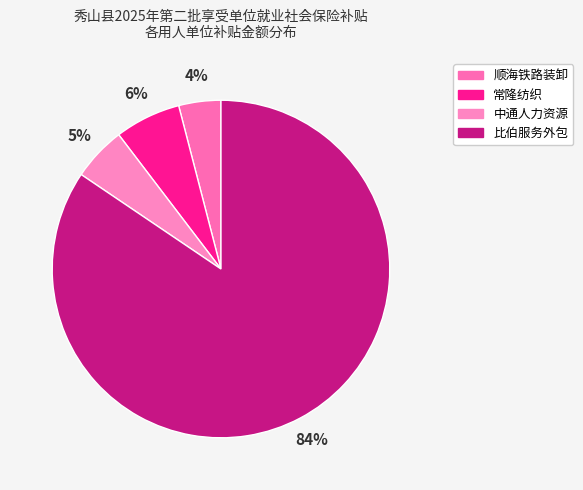

How many segments does this pie chart have?

4